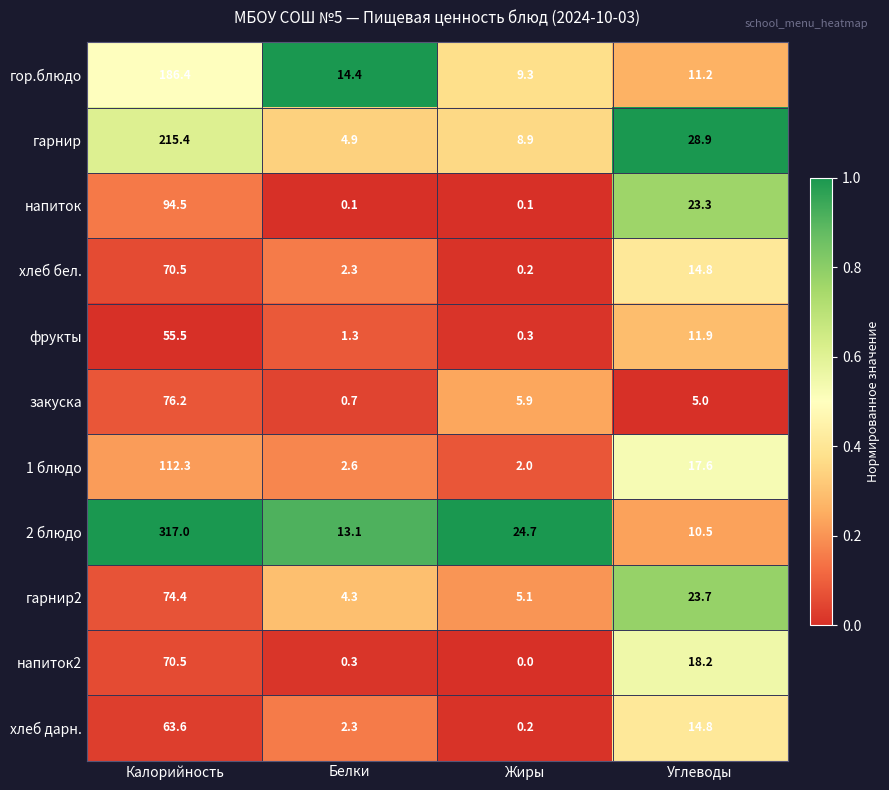

List the labels in order of 2 блюдо value, smallest first.

Углеводы, Белки, Жиры, Калорийность